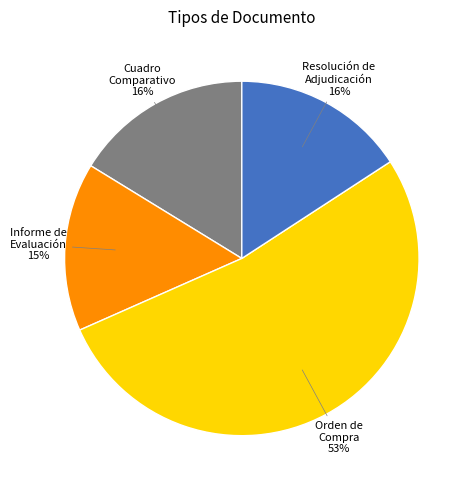

Which category accounts for the majority?

Orden de Compra